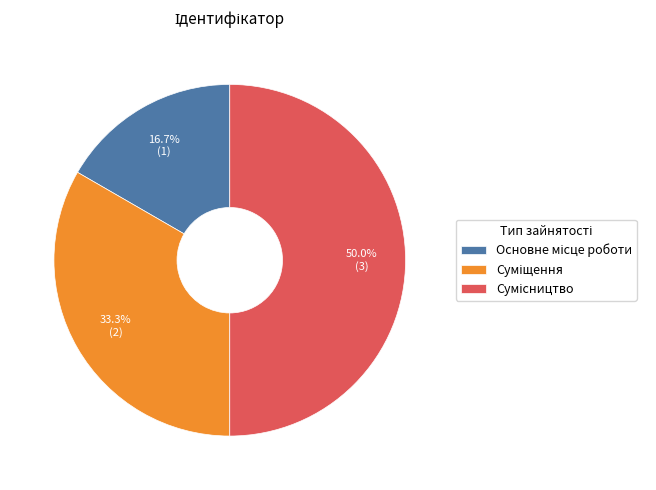

Is there any slice that represents more than half of the pie?

No